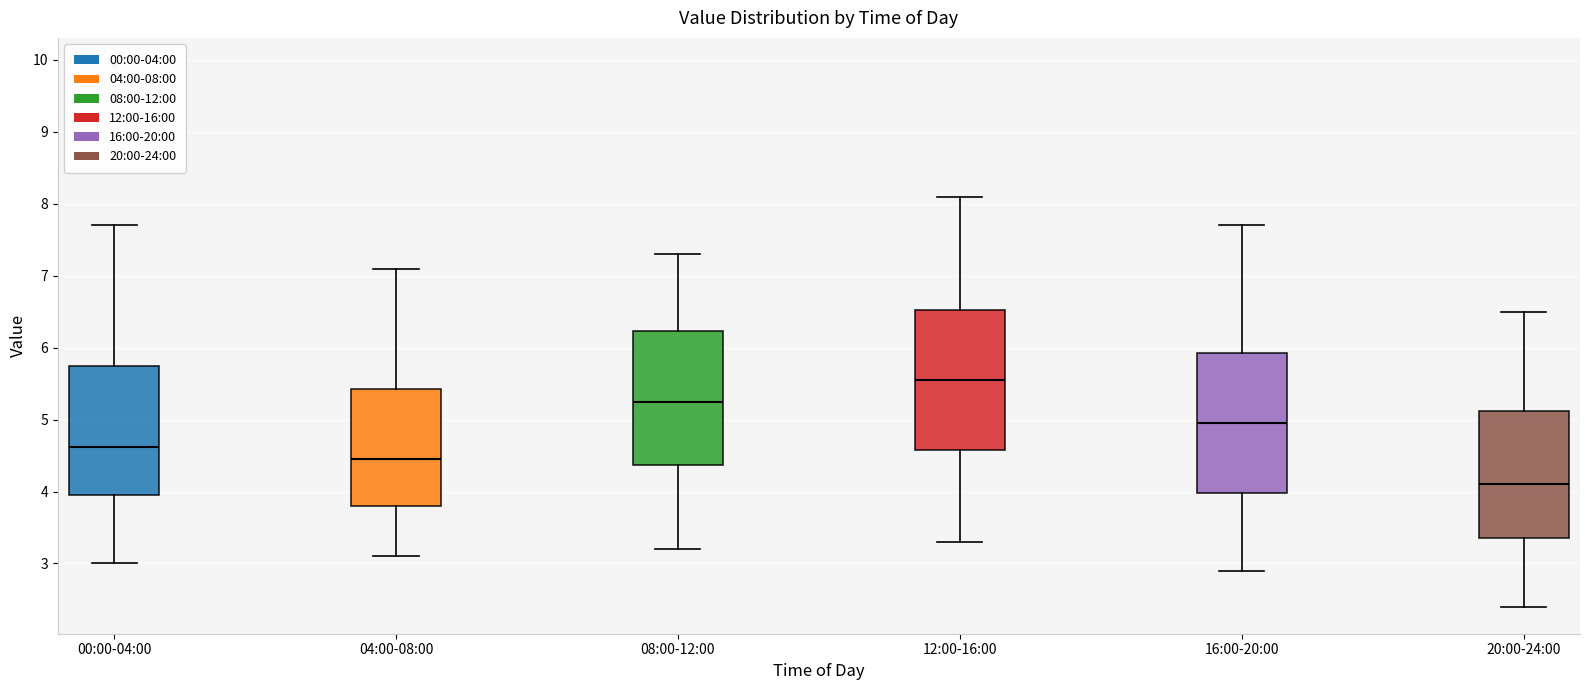

Which box's median line is the lowest?

20:00-24:00